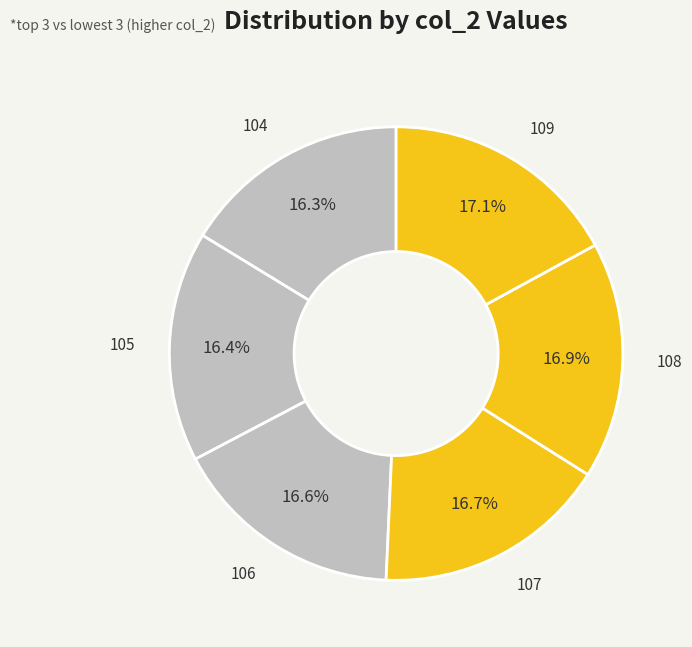

Is 109 the majority of the pie?

No